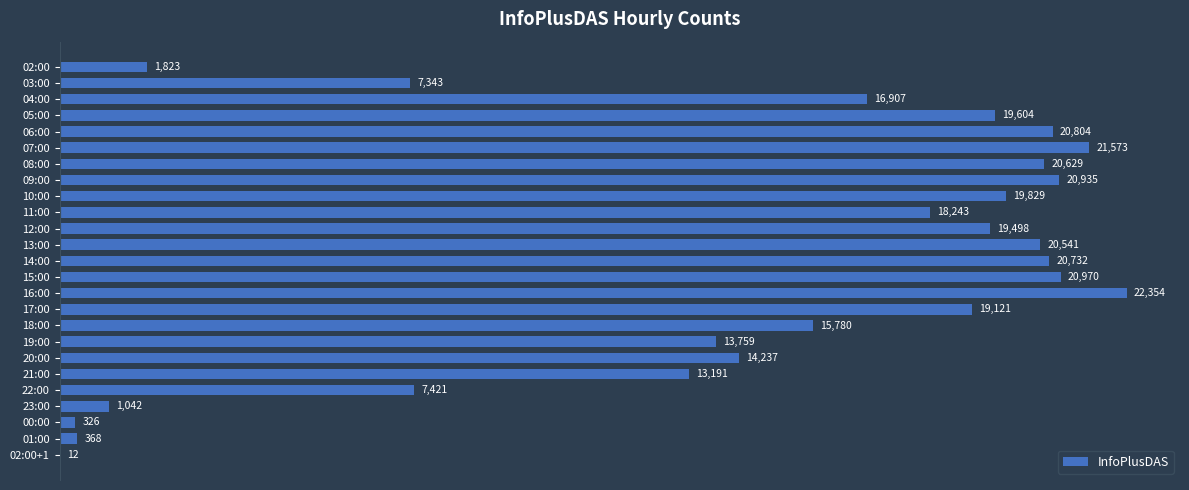

Which has a higher value, 22:00 or 10:00?

10:00